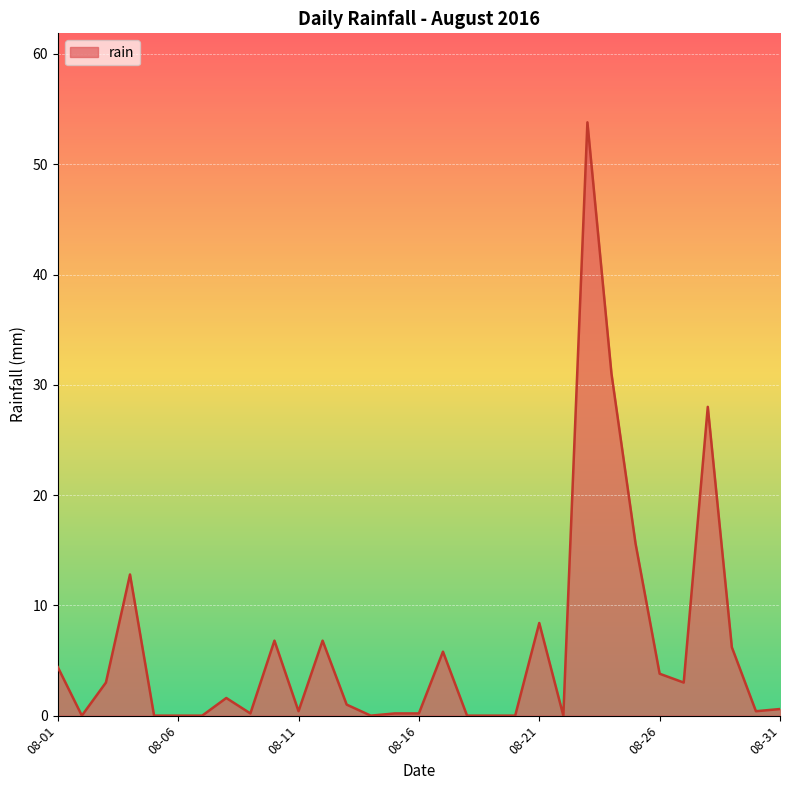

Does the chart display data point markers on the line(s)?

No